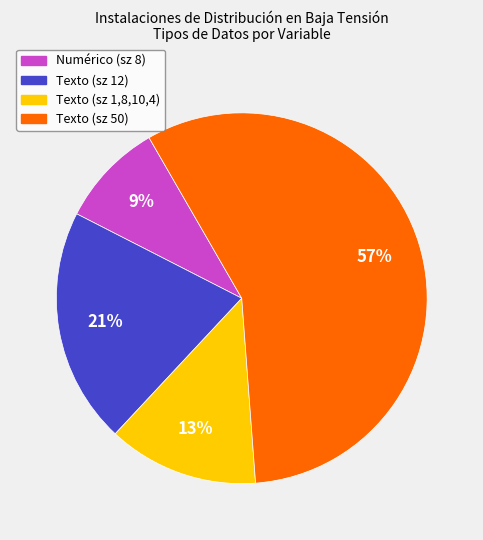

To the nearest percent, what percentage of the pie is Texto (sz 50)?

57%